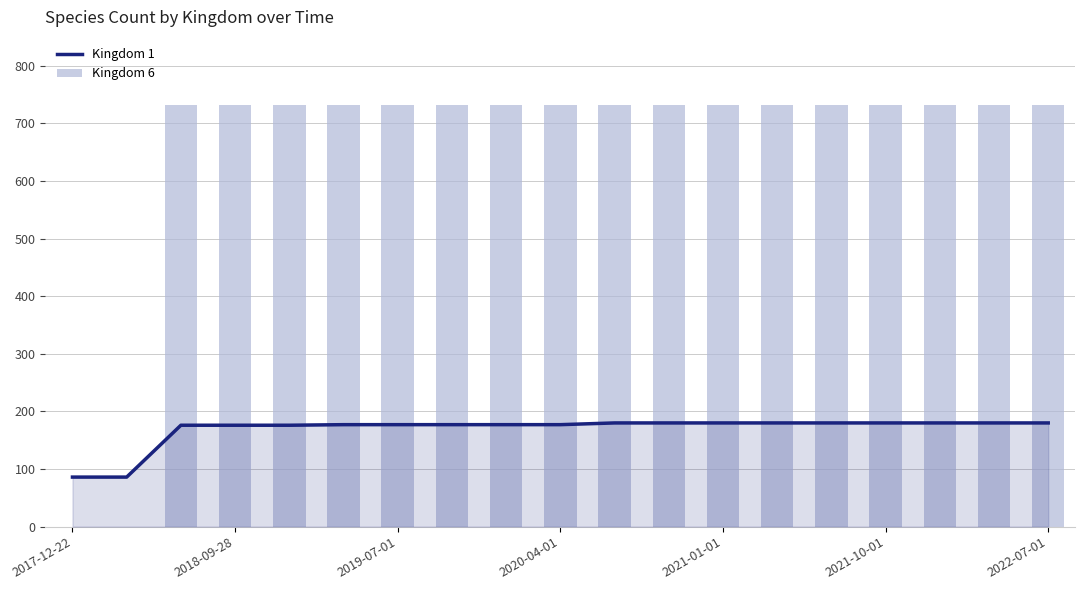

Rank the series at 2021-01-01 from highest to lowest value.

Kingdom 6, Kingdom 1